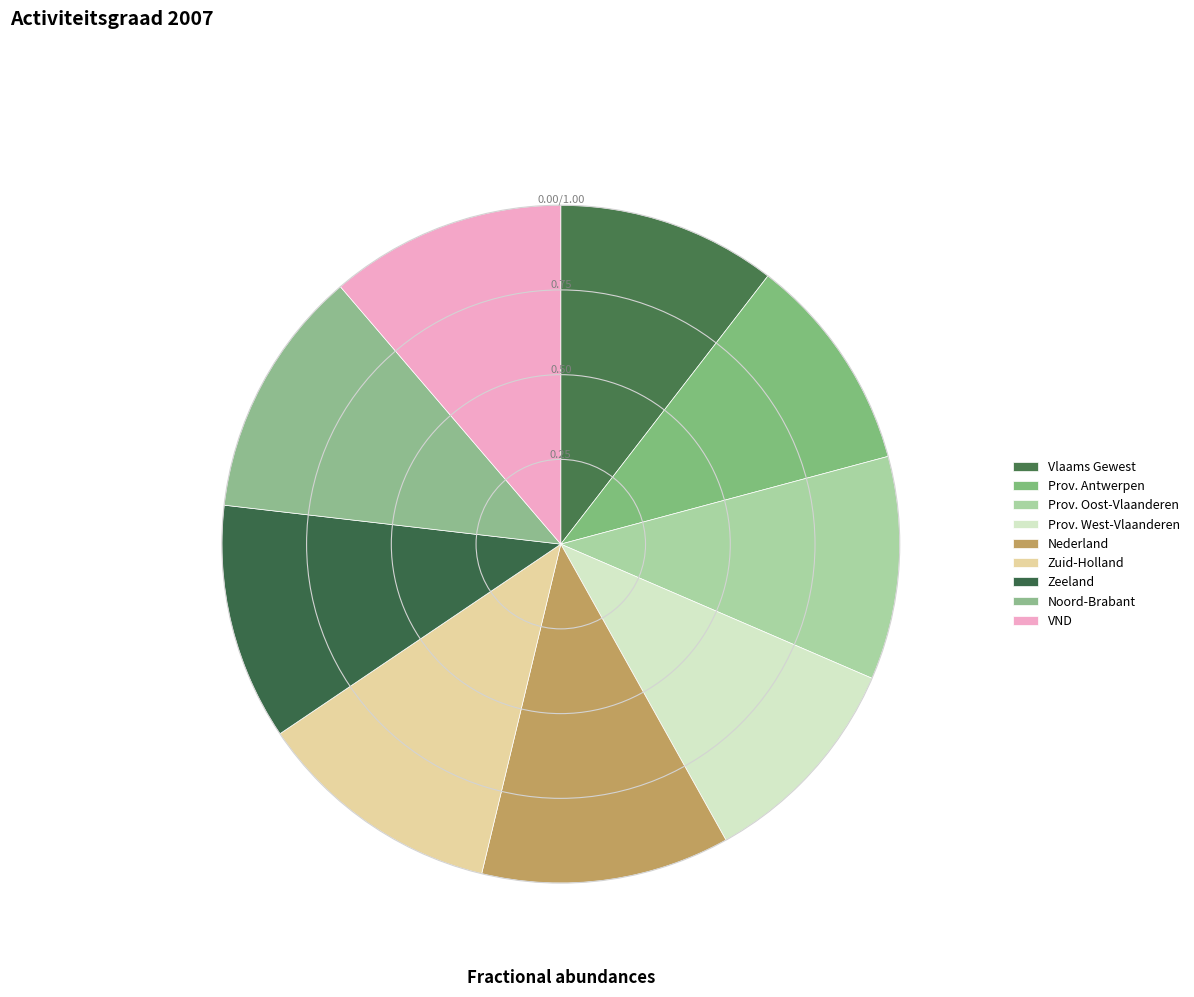

How many segments does this pie chart have?

9